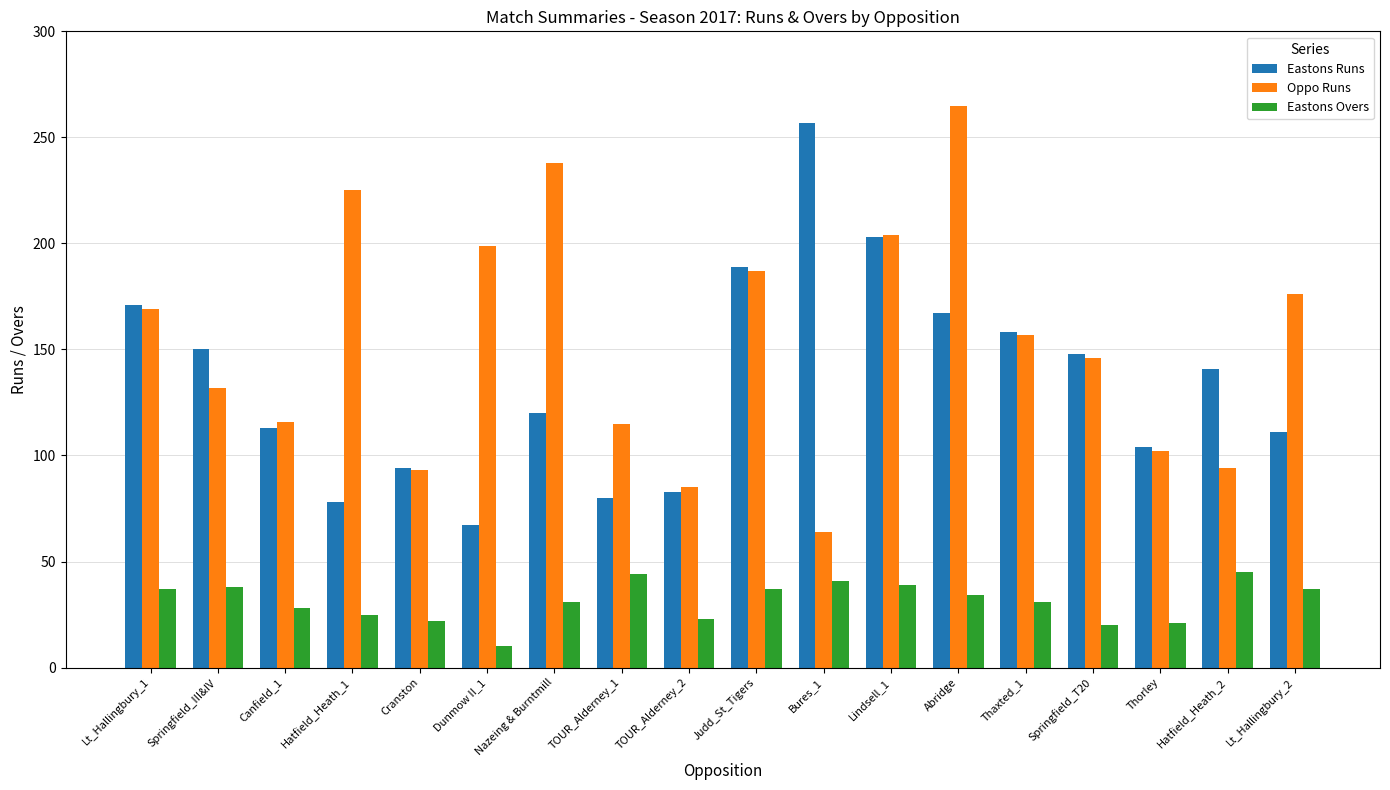

What is the maximum value for Oppo Runs?

265